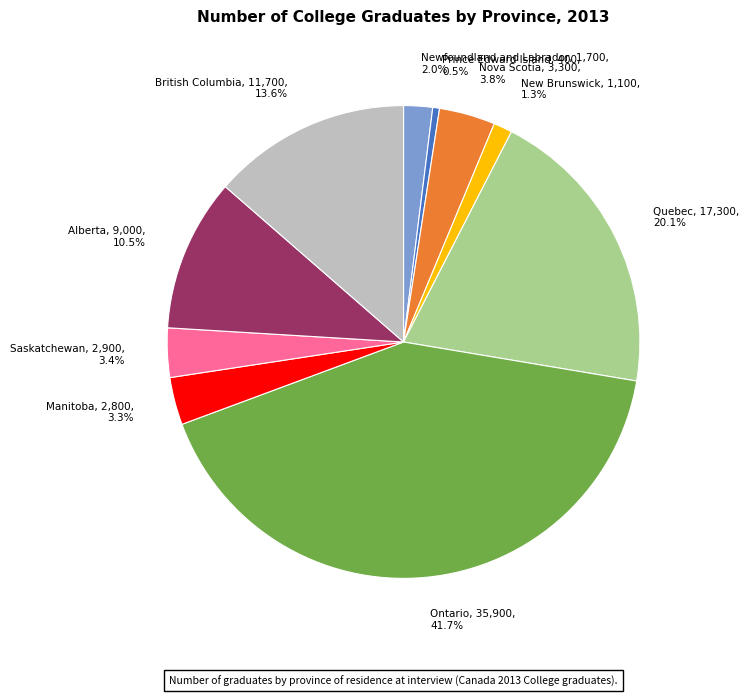

To the nearest percent, what is the difference between the Saskatchewan and Ontario slice percentages?

38%